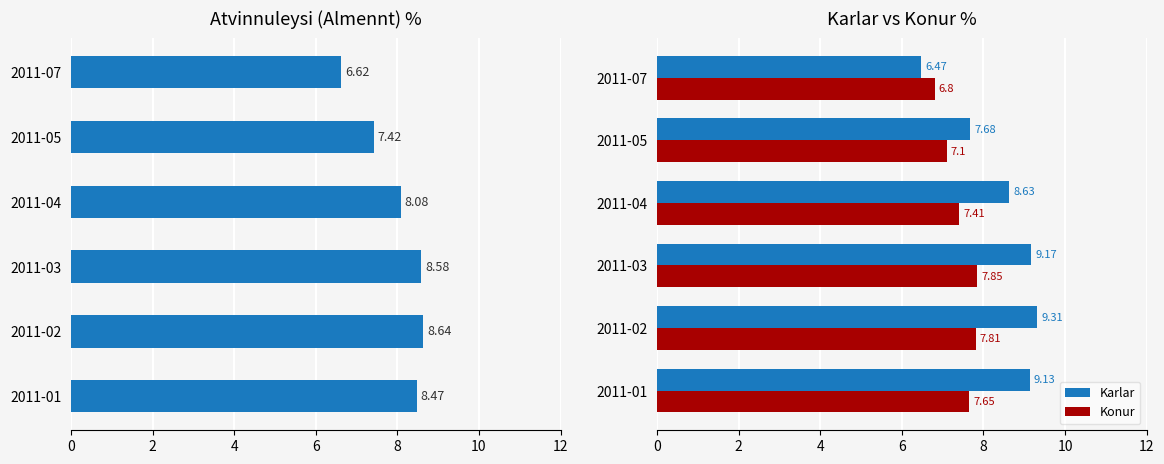

Is it true that Karlar equals 9.3 at 2011-02?

True